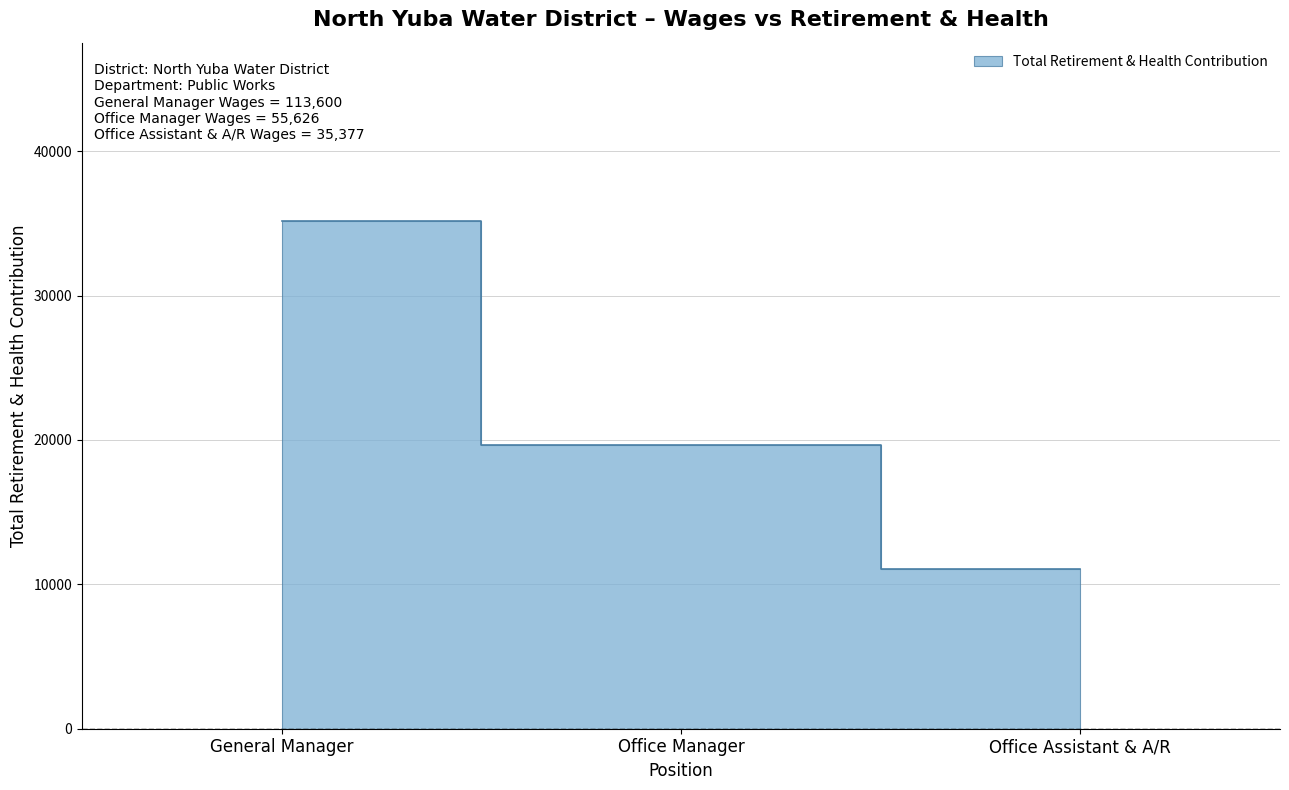

Reading left to right, extract all data points from this chart.

35200	19675	11058